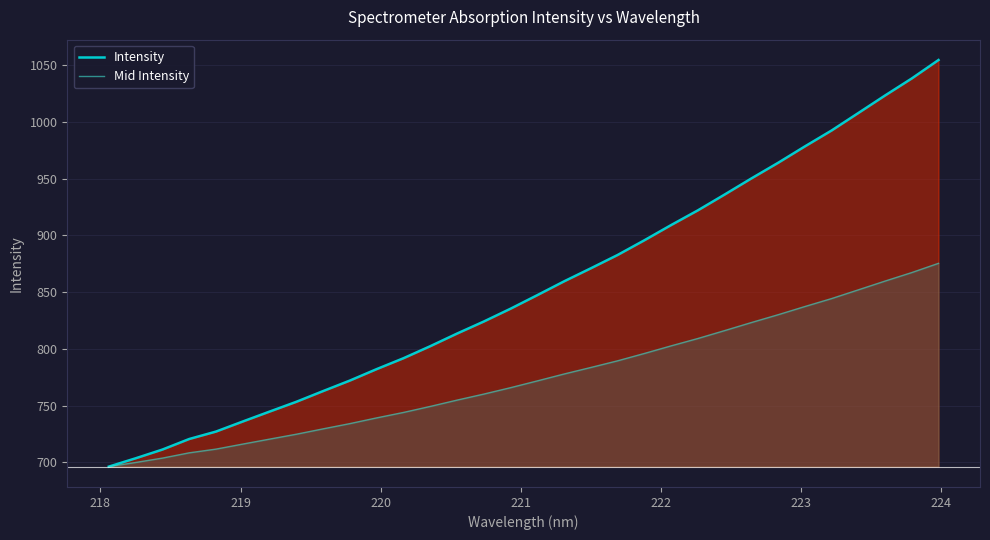

Which series has the largest range (max minus min)?

Intensity